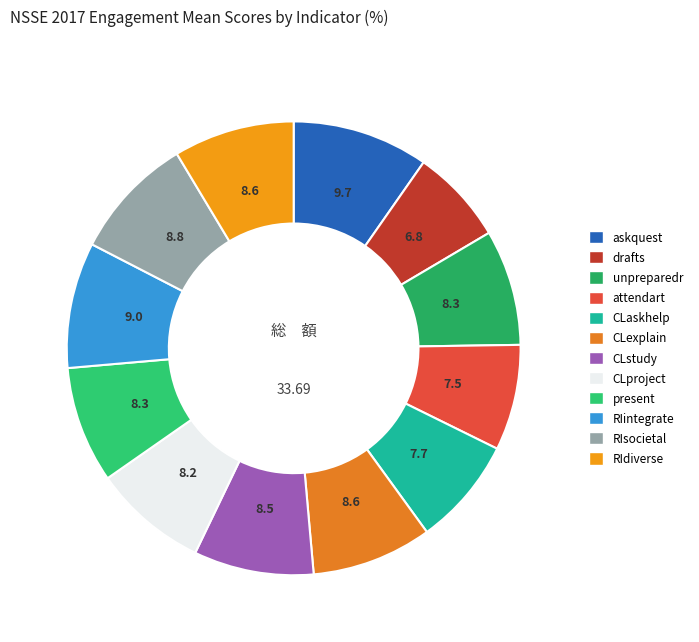

Is attendart the majority of the pie?

No